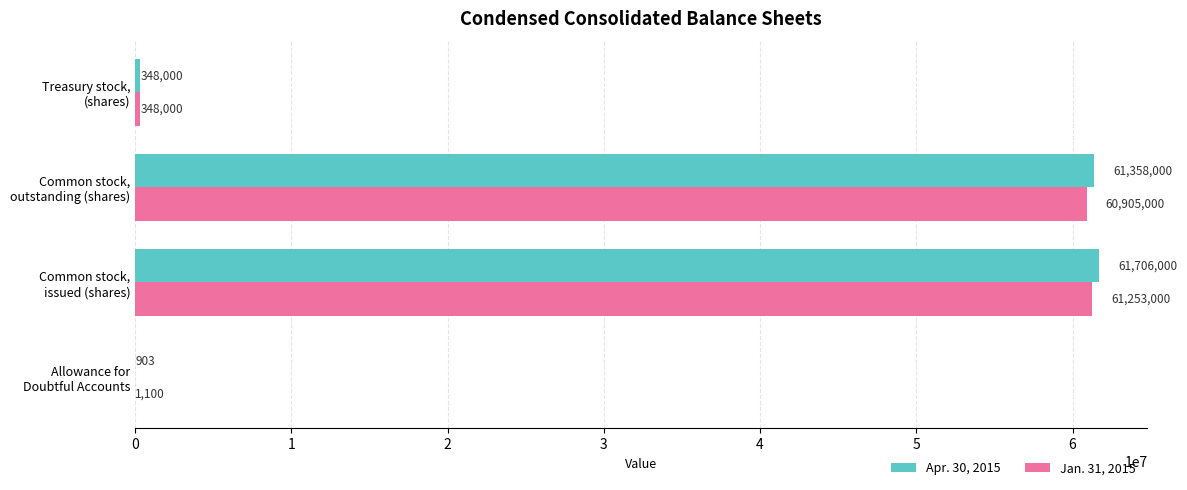

What is the greatest value displayed?

61706000